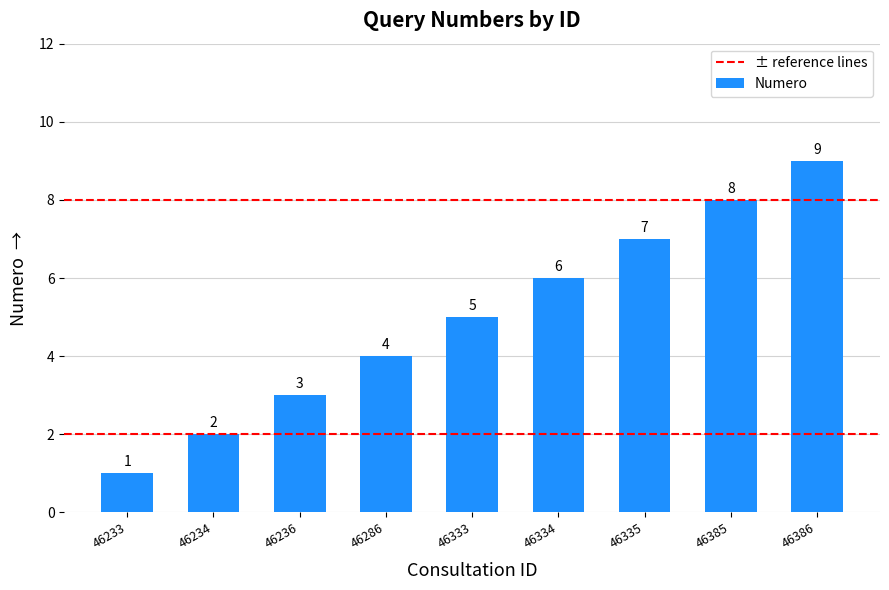

Which has a higher value, 46286 or 46334?

46334